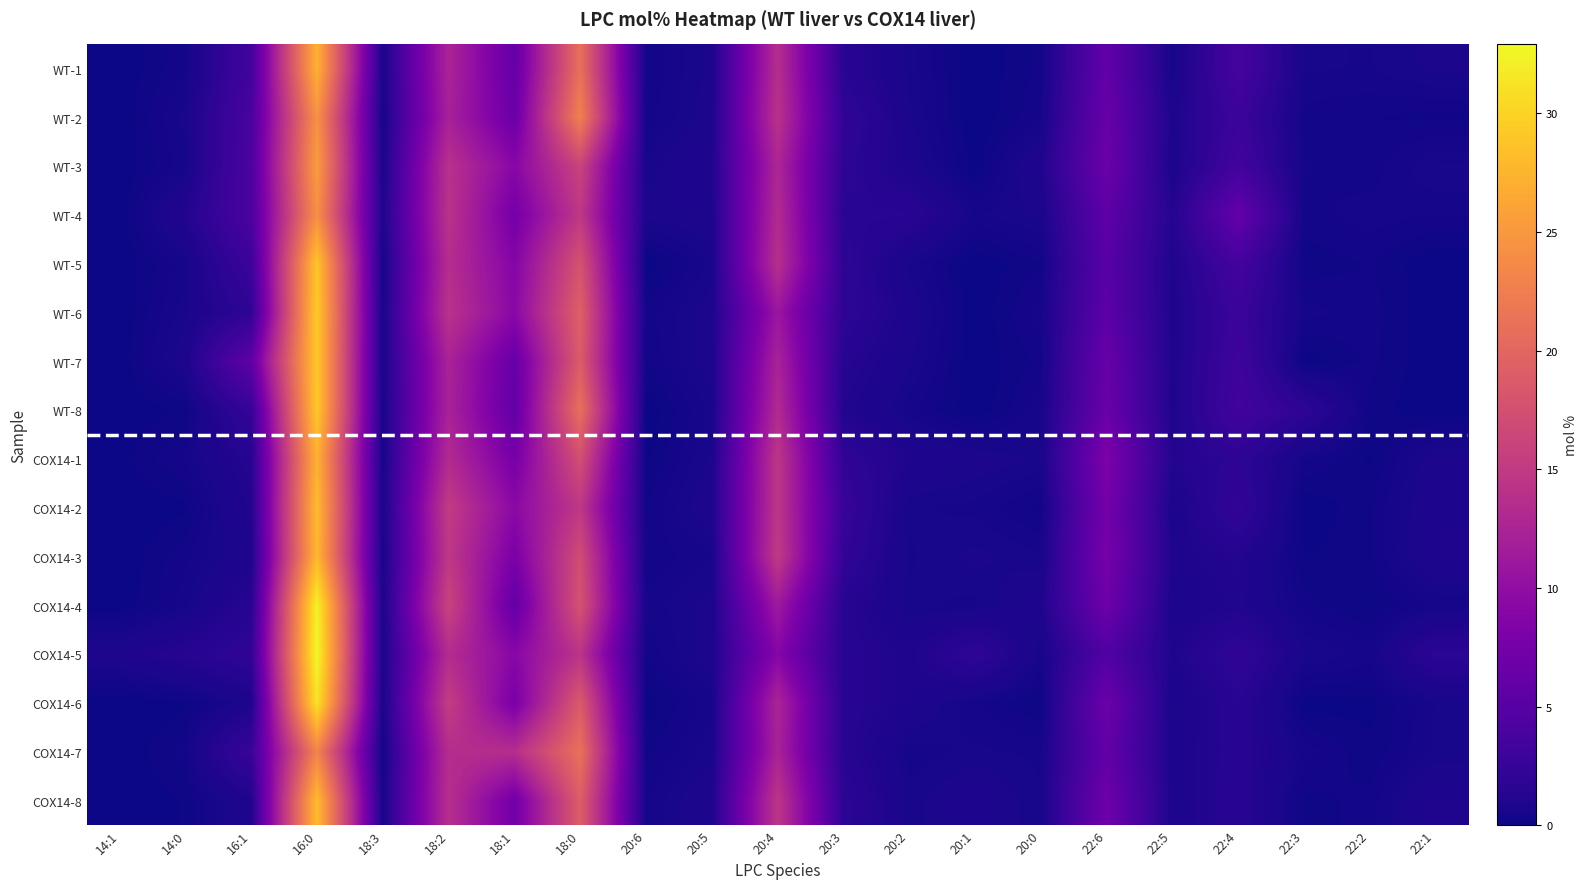

What is the total value across all series at 20:6?

4.3